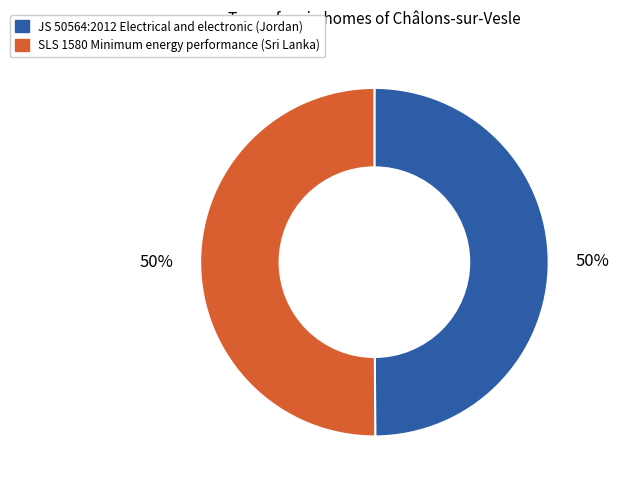

What percentage is the SLS 1580 Minimum energy performance (Sri Lanka) slice, to the nearest percent?

50%